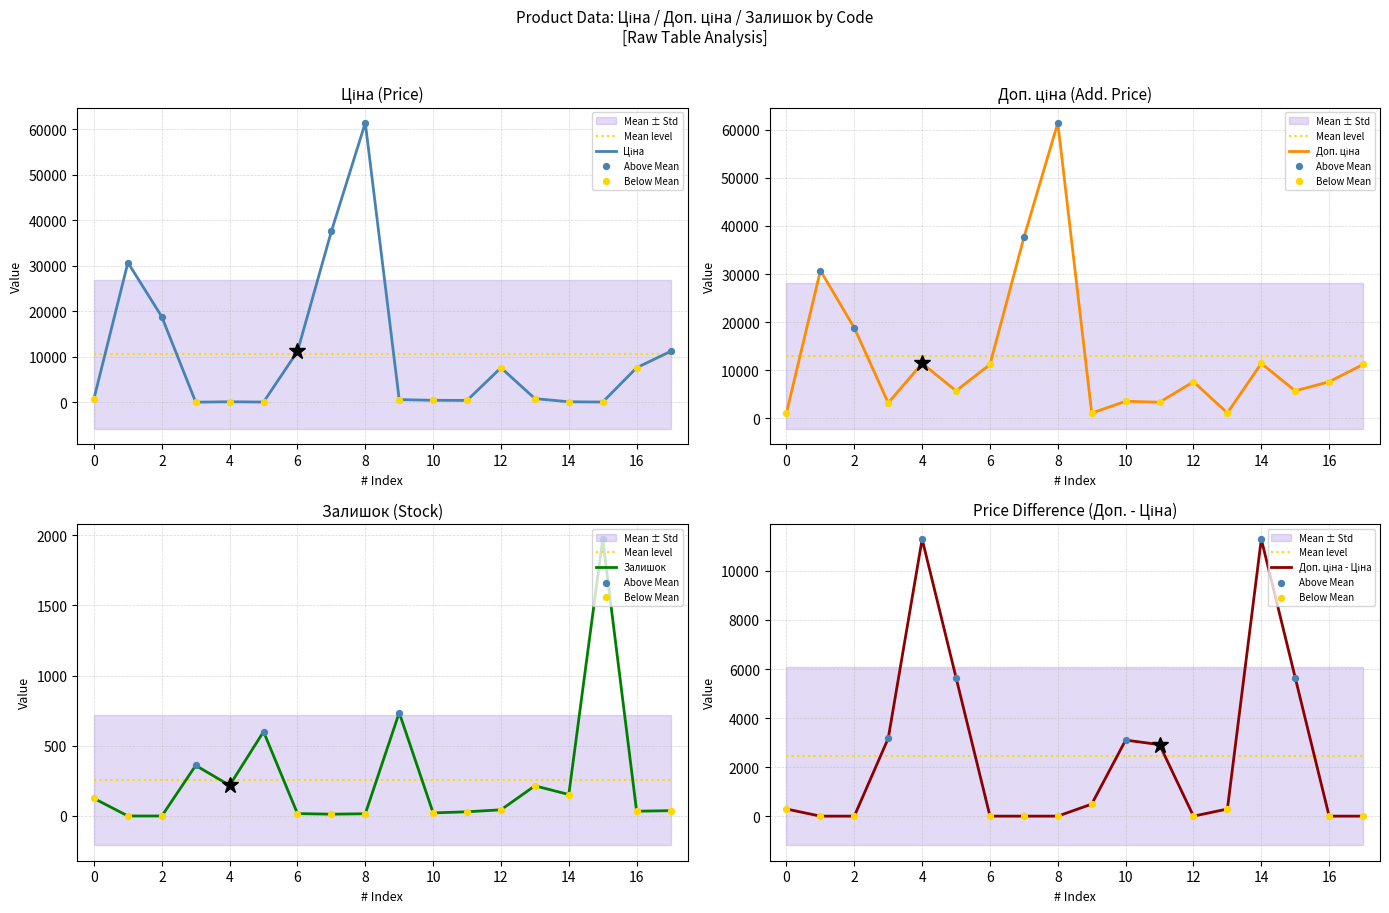

Which series contains the lowest Y value?

Залишок